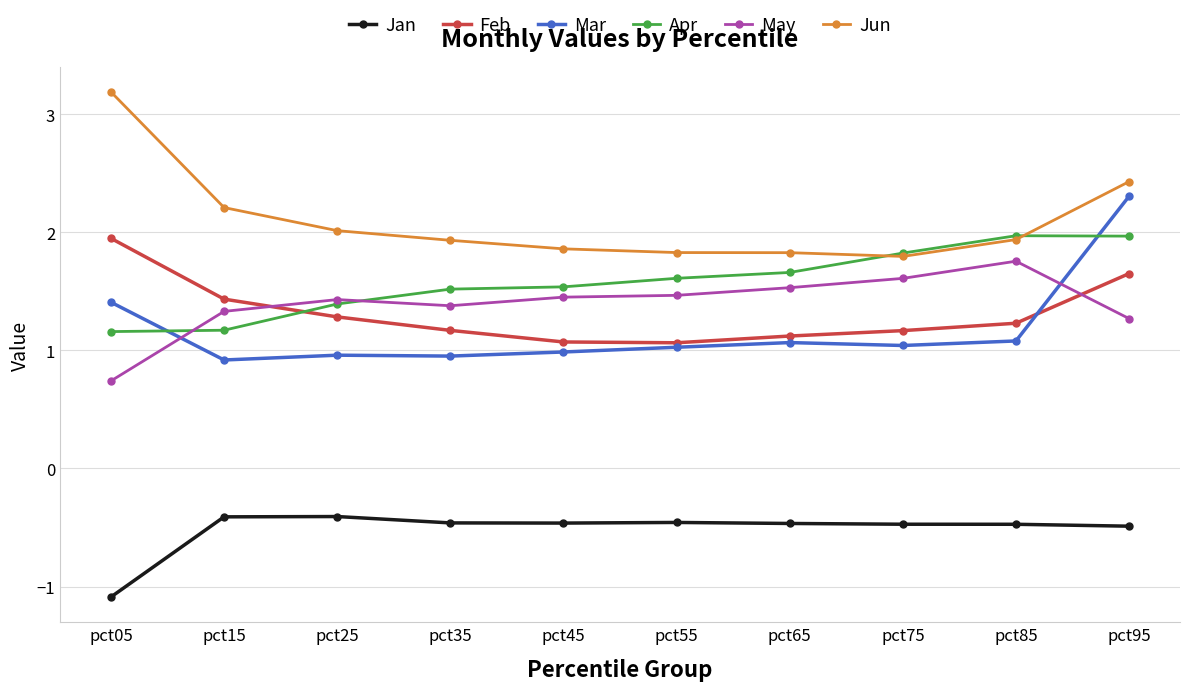

At pct05, list the series in order from smallest to largest.

Jan, May, Apr, Mar, Feb, Jun